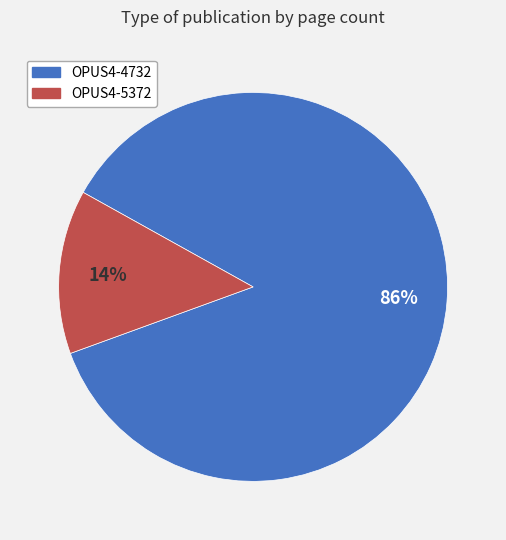

The OPUS4-4732 slice represents 93% of the pie. True or false?

False